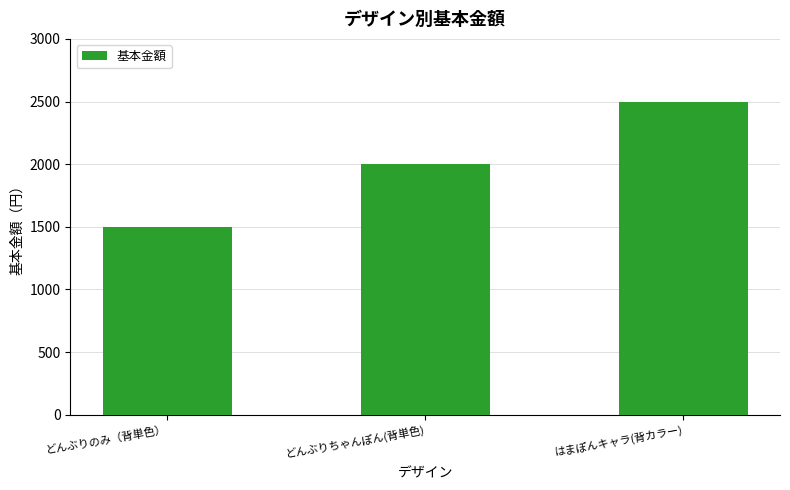

Is it true that the value at はまぽんキャラ(背カラー) is 2500?

True